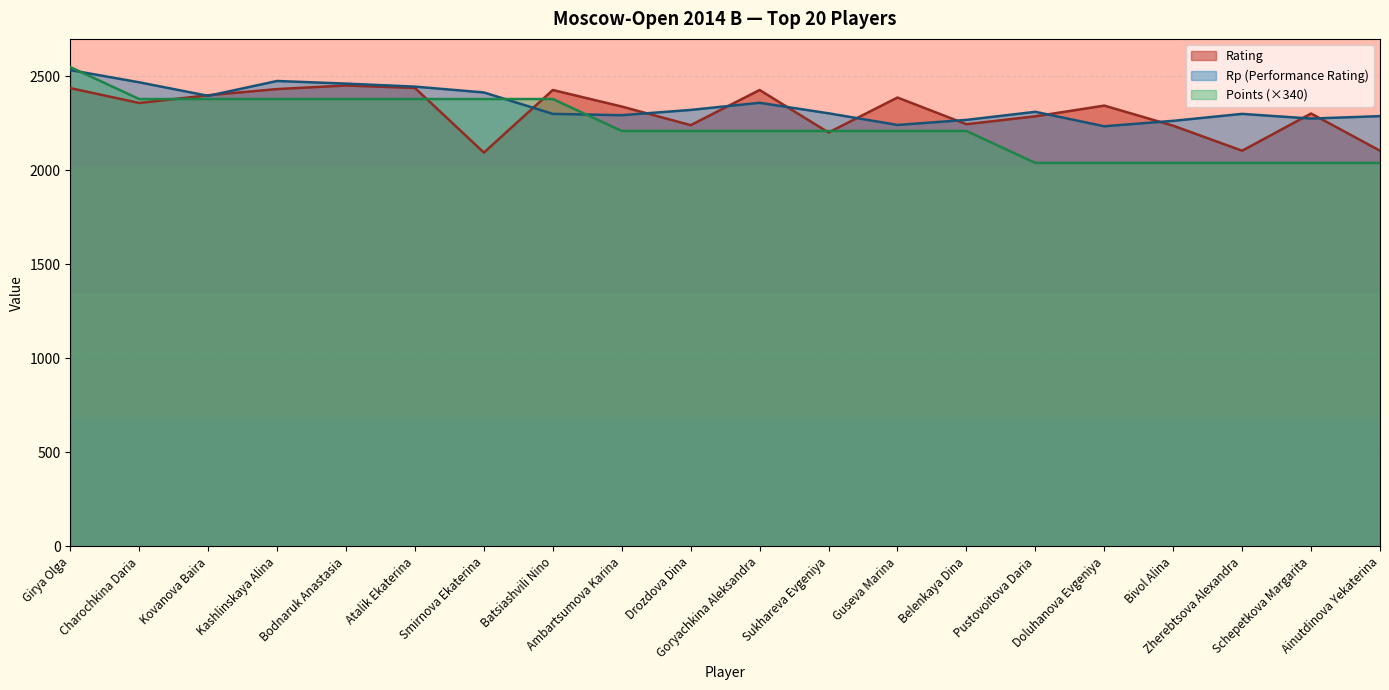

The Rp series shows 2312 at Pustovoitova Daria. True or false?

True